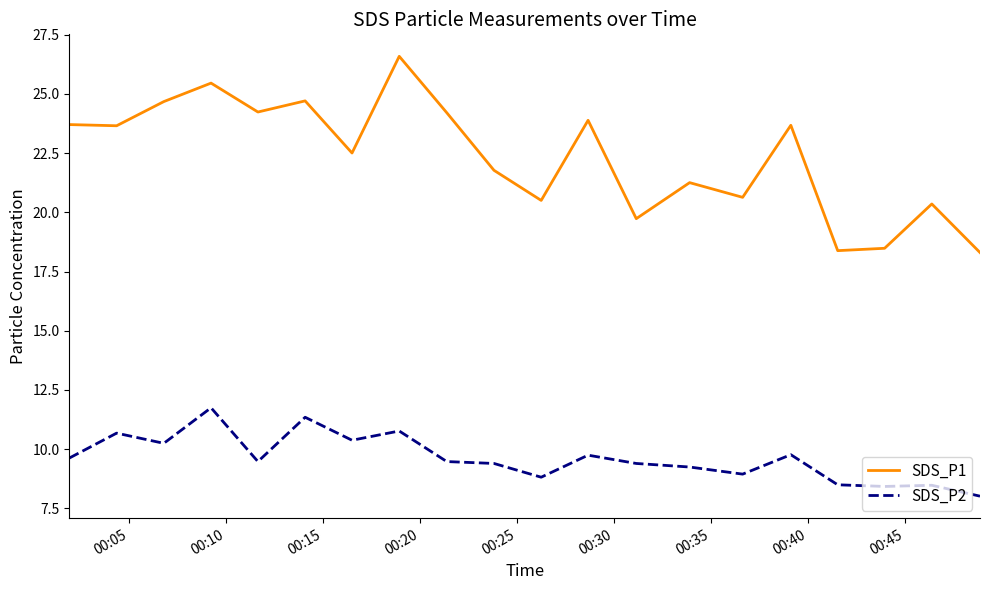

What is the maximum value shown in the chart?

26.6